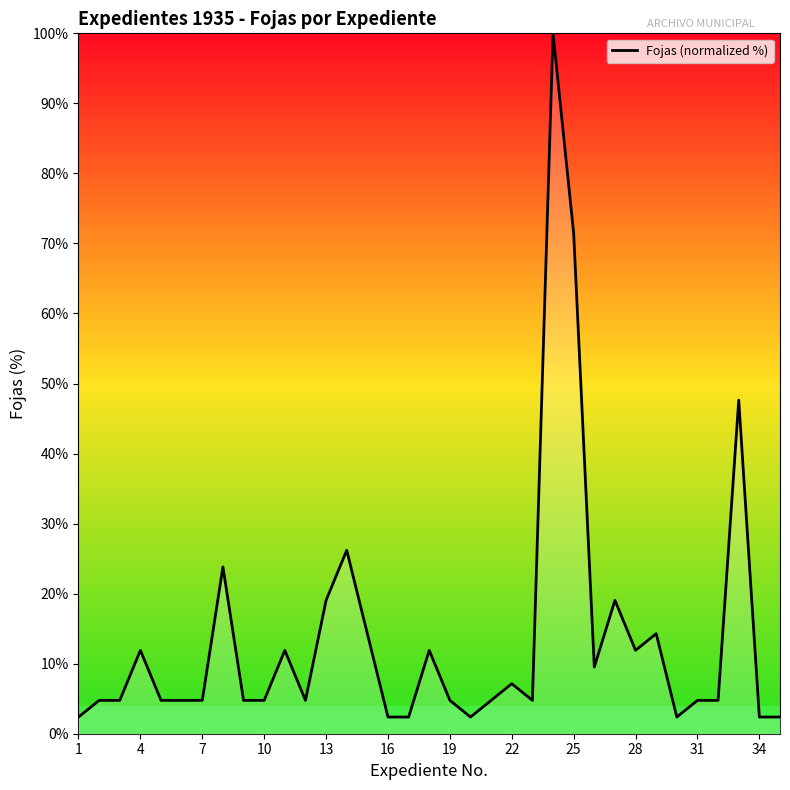

What is the greatest value displayed?

100.0